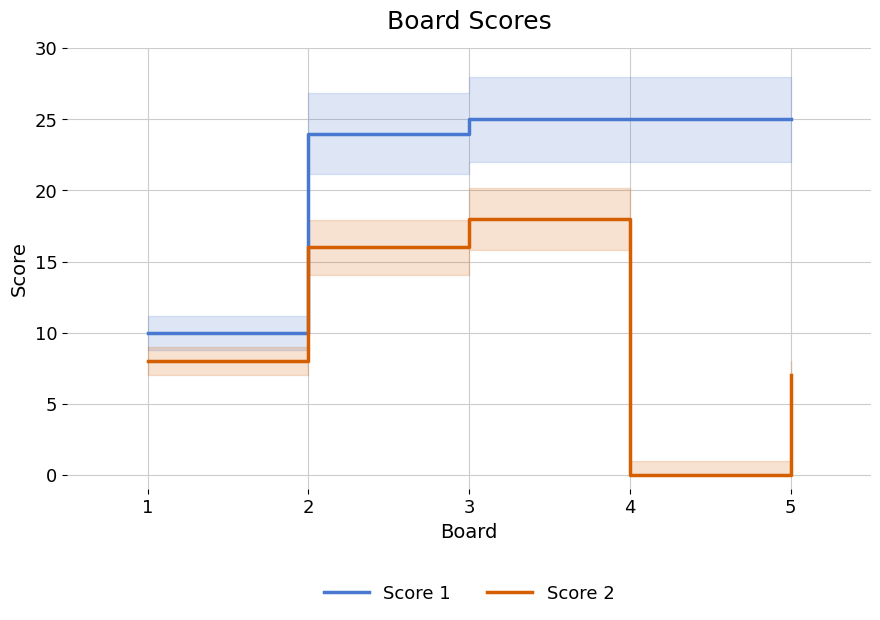

List the labels in order of Score 2 value, smallest first.

4, 5, 1, 2, 3